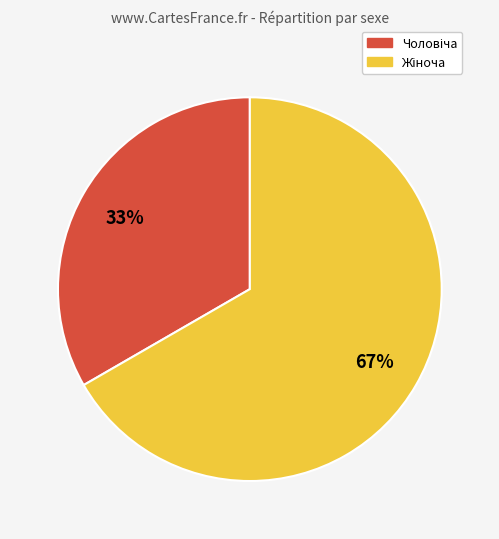

Does any single category account for the majority?

Yes